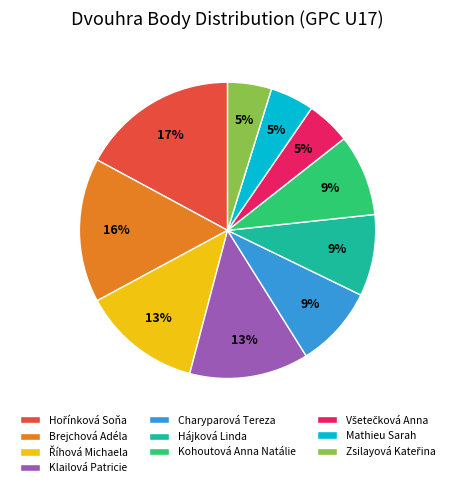

To the nearest percent, what is the difference between the largest and smallest slice percentages?

12%